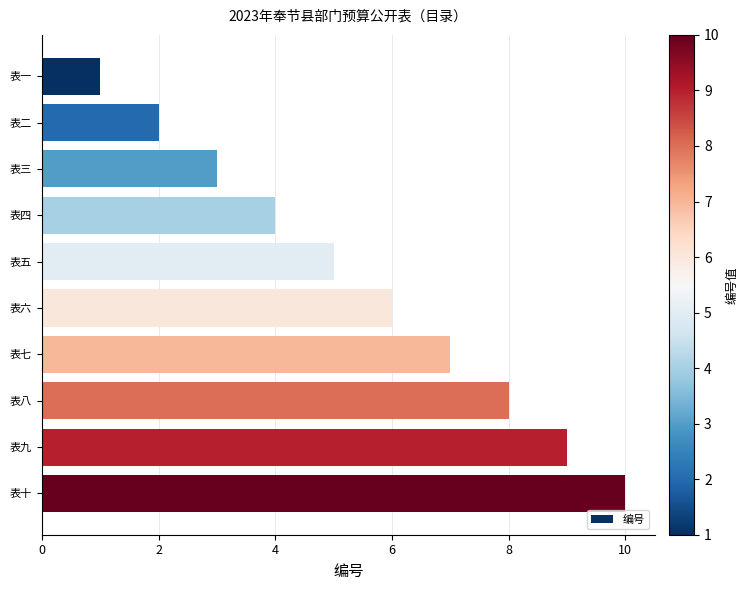

True or false: the data shows 14 at 表九.

False